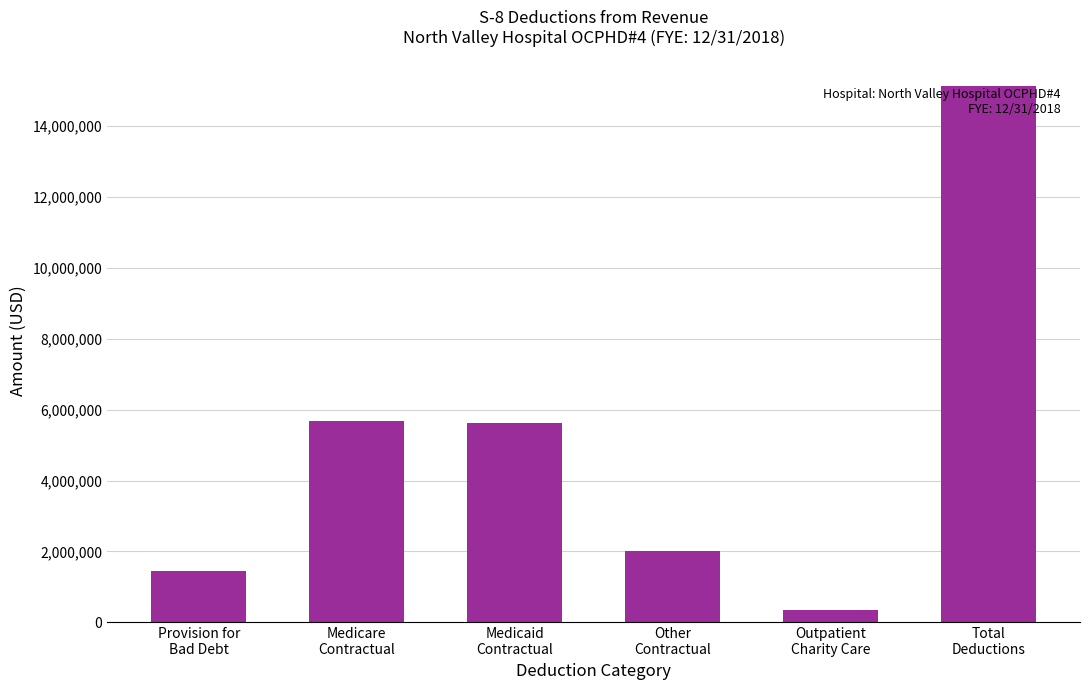

Are the bars horizontal?

No